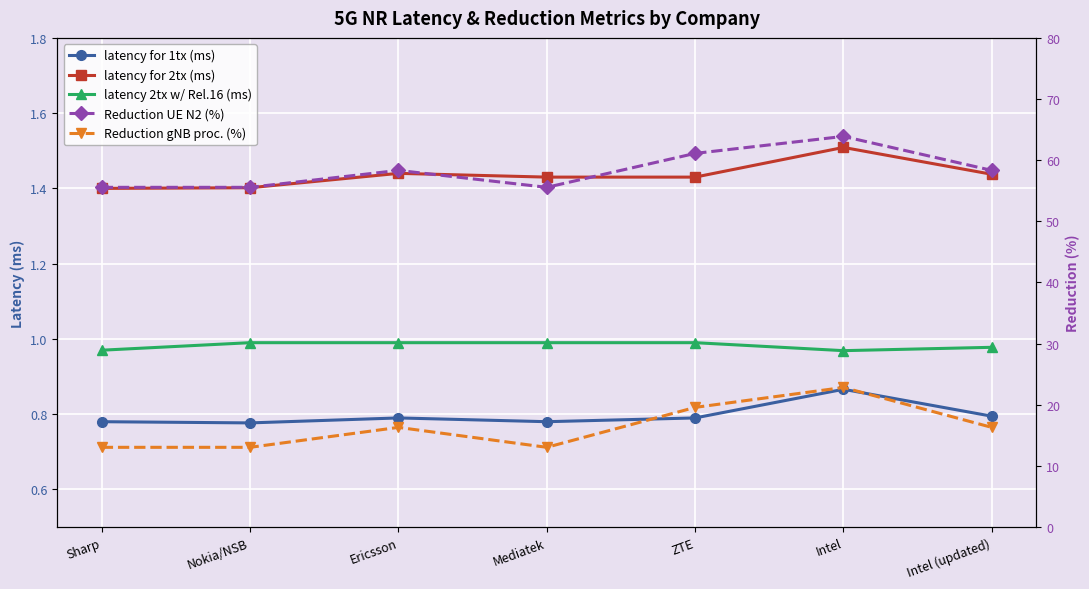

What is the value of the Reduction gNB proc. (%) point at the 4th from the left?

13.0